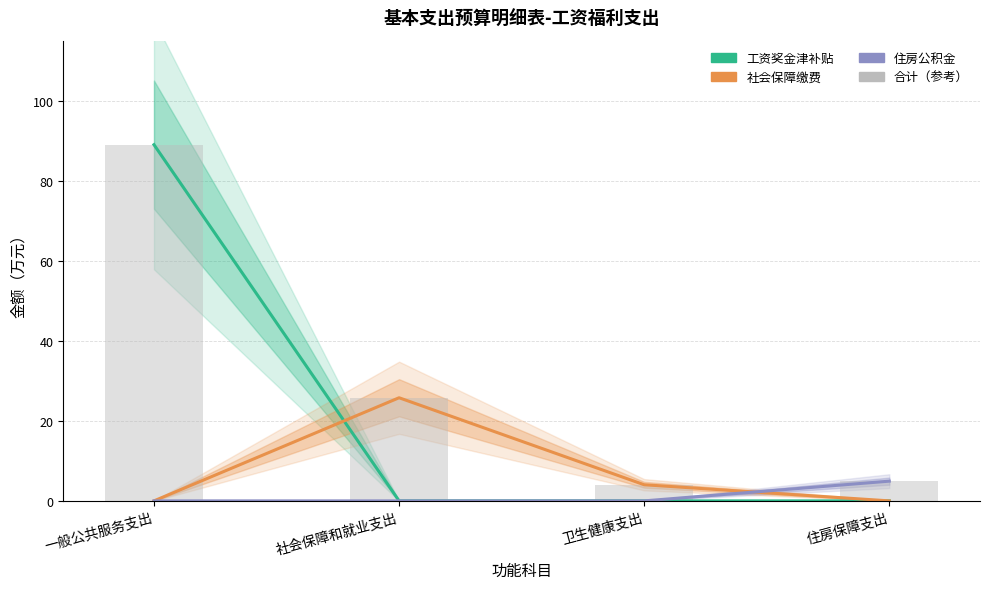

What is the average value of the 社会保障缴费 series?

7.5